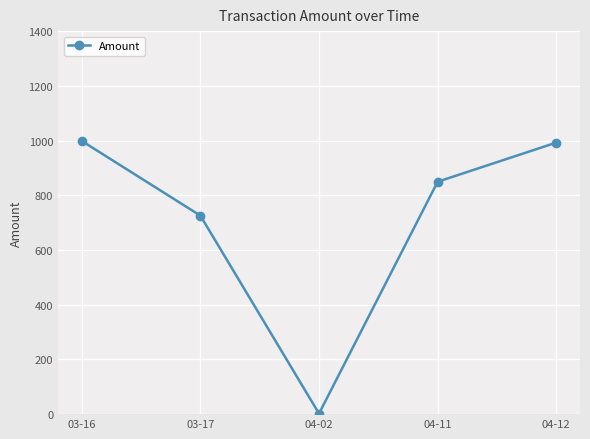

What is the value of the 3rd point from the left?

2.0